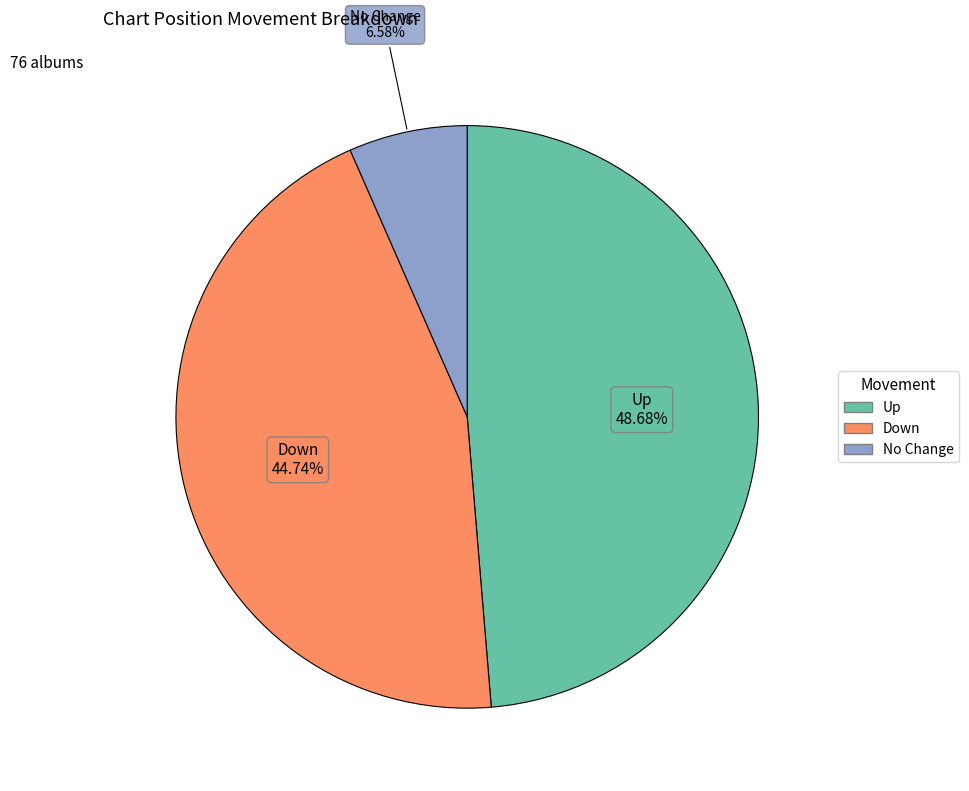

Count the number of slices in the pie.

3